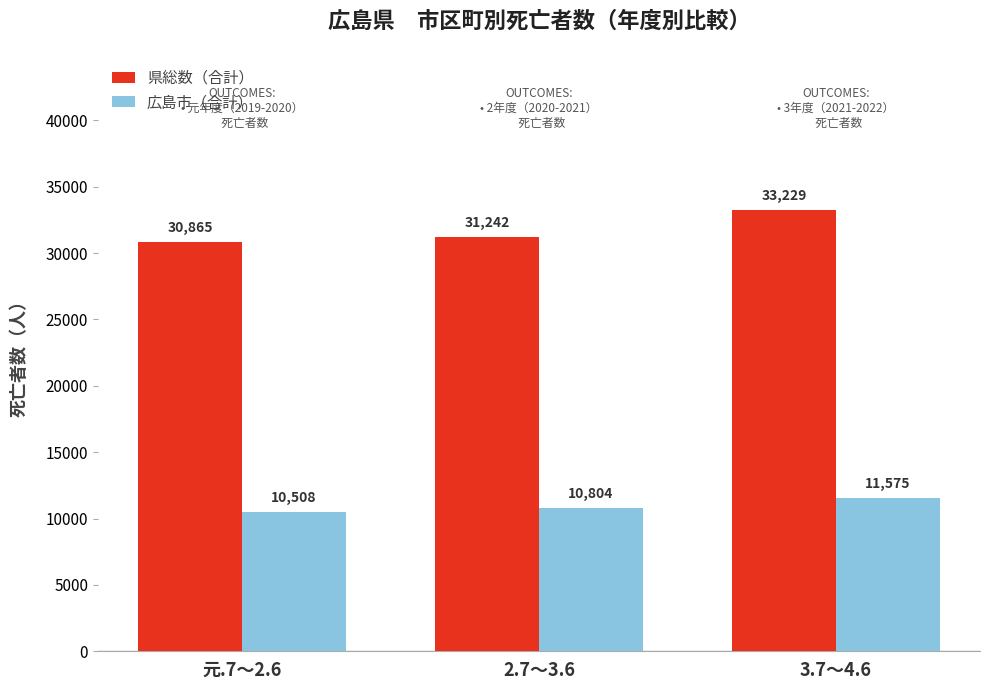

Rank the categories by 広島市（合計） value from highest to lowest.

3.7～4.6, 2.7～3.6, 元.7～2.6